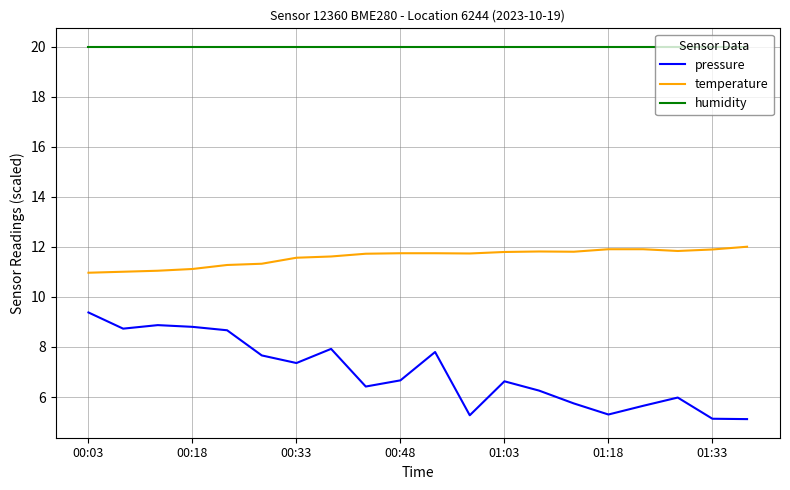

Which series has the largest total across all categories?

humidity